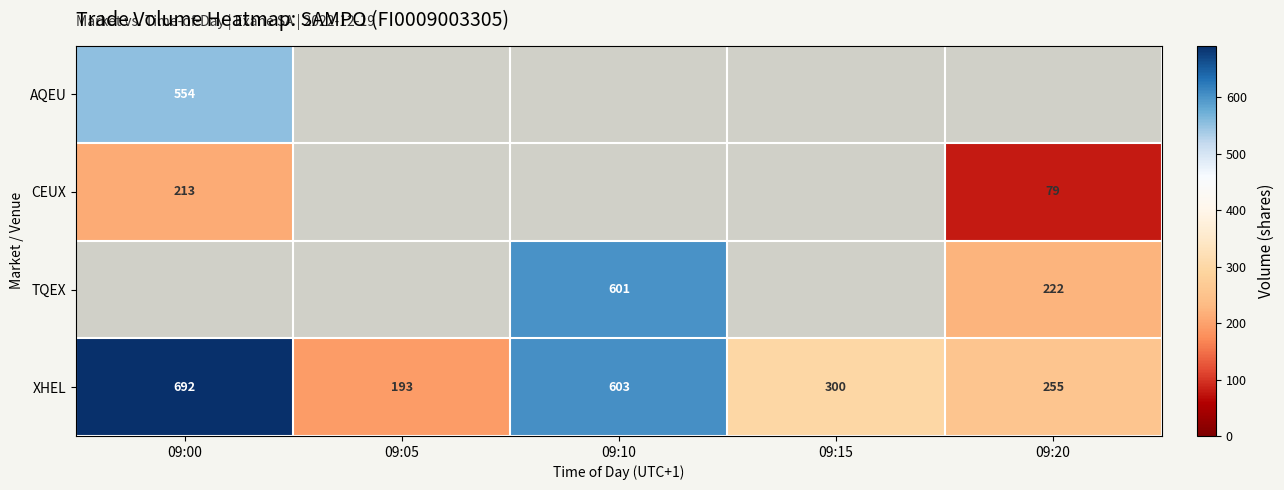

The XHEL series shows 432 at 09:20. True or false?

False